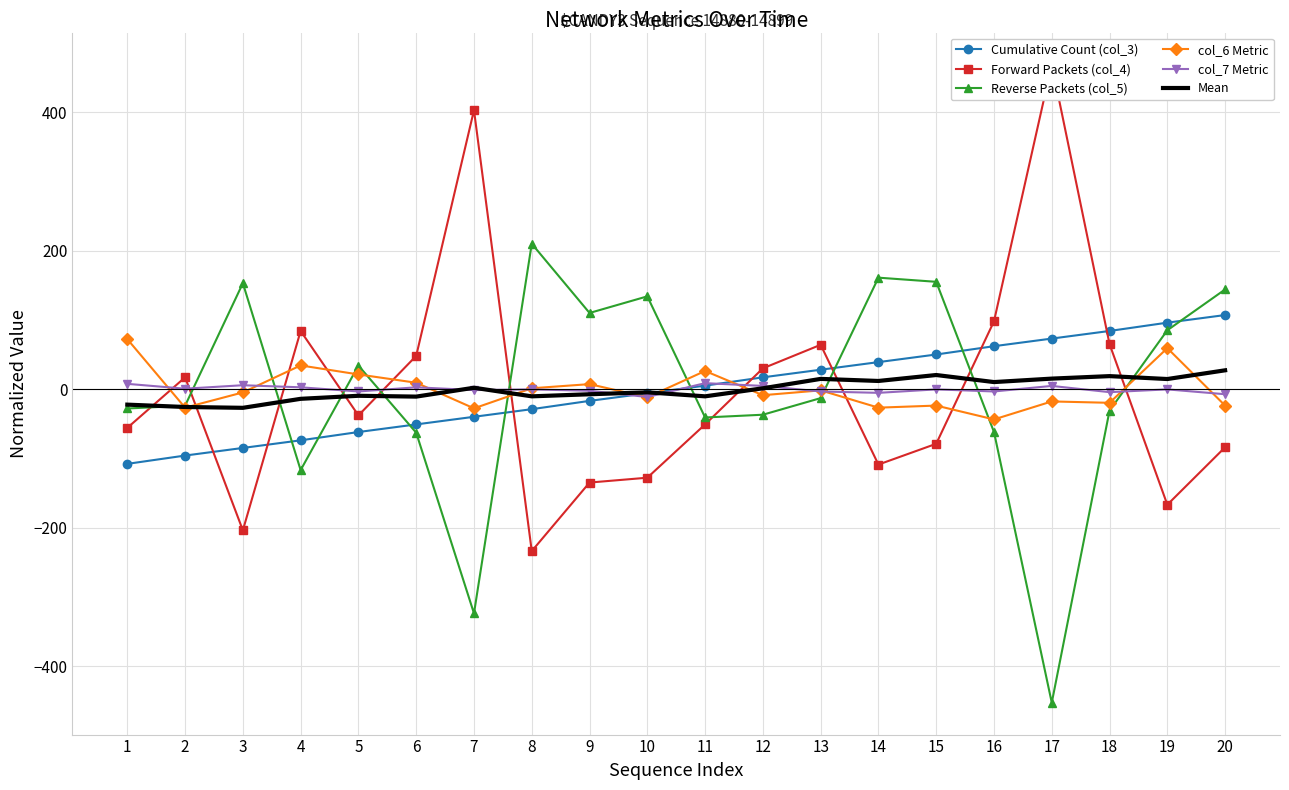

What is the sum of the Reverse Packets (col_5) values at 11 and 15?

114.7